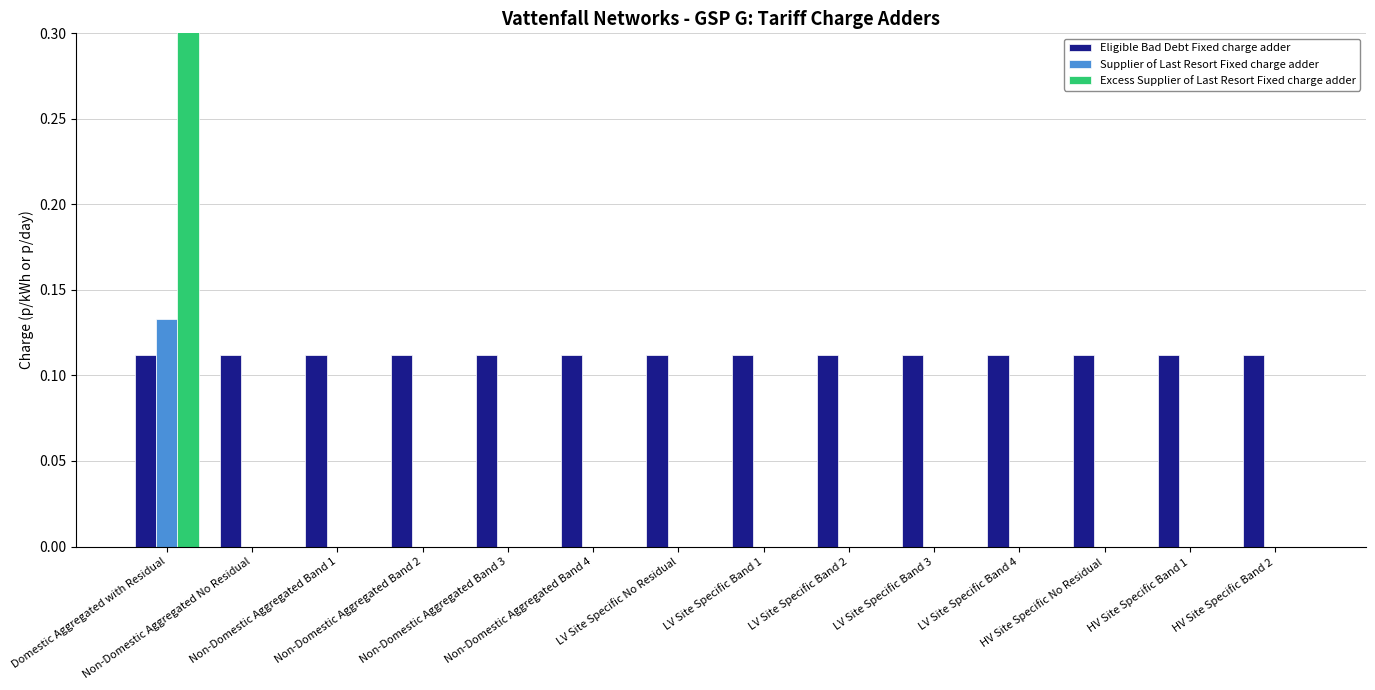

Which category has the highest value across all series?

Domestic Aggregated with Residual